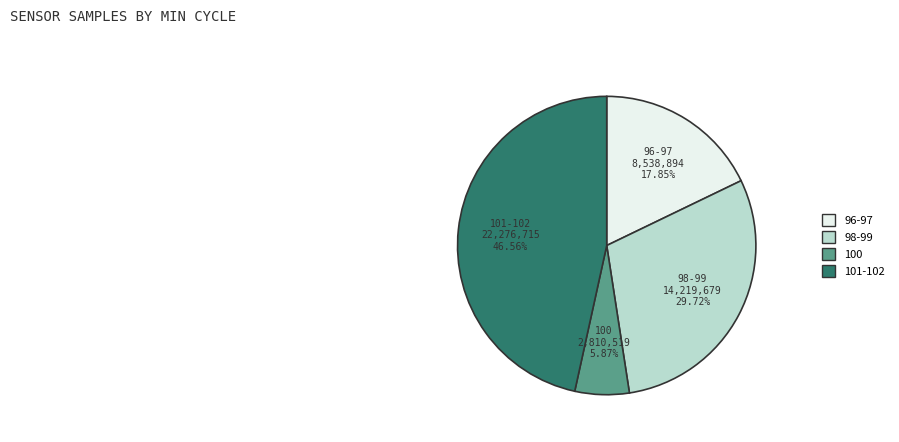

Is there a majority slice in this chart?

No